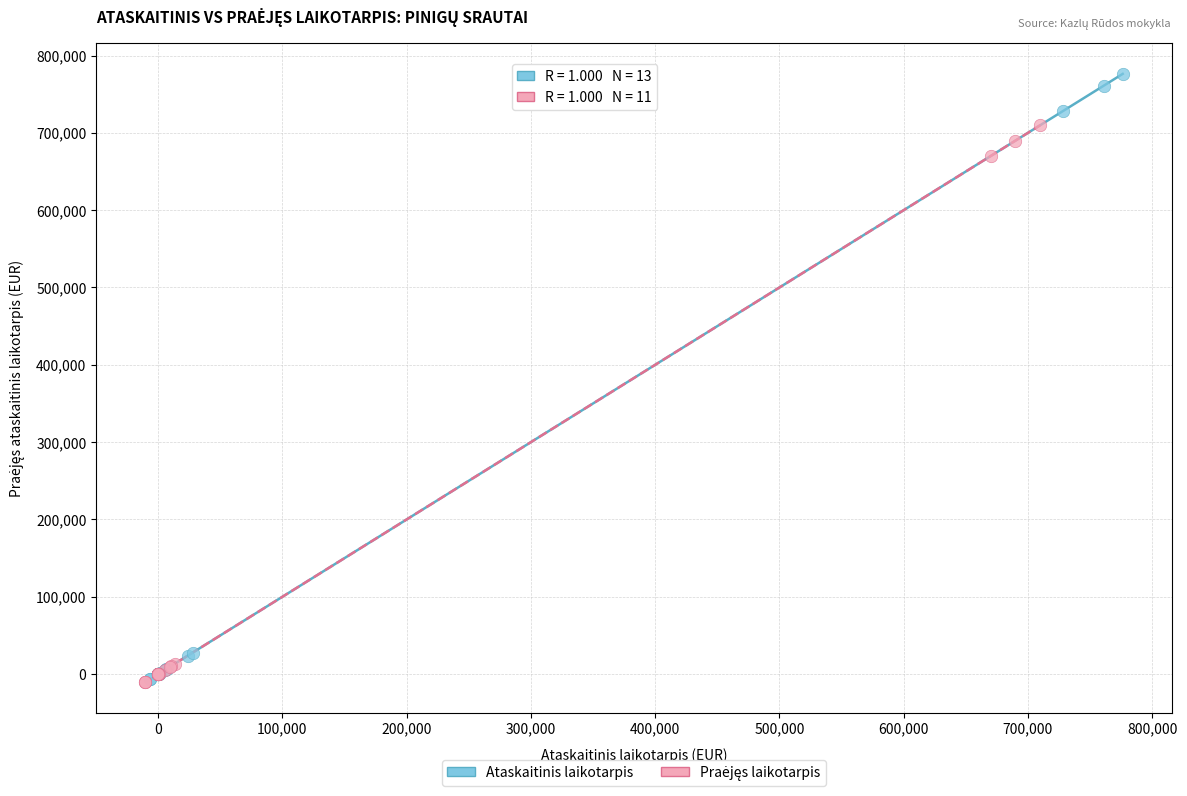

Which series has the largest Y range (max minus min)?

Ataskaitinis laikotarpis